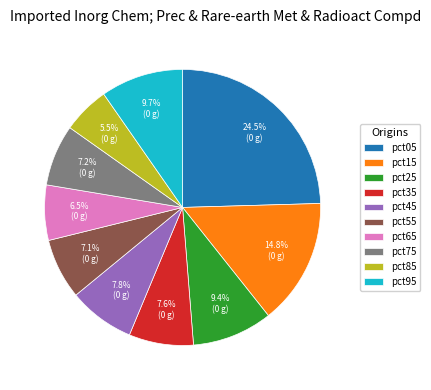

Does any single category account for the majority?

No